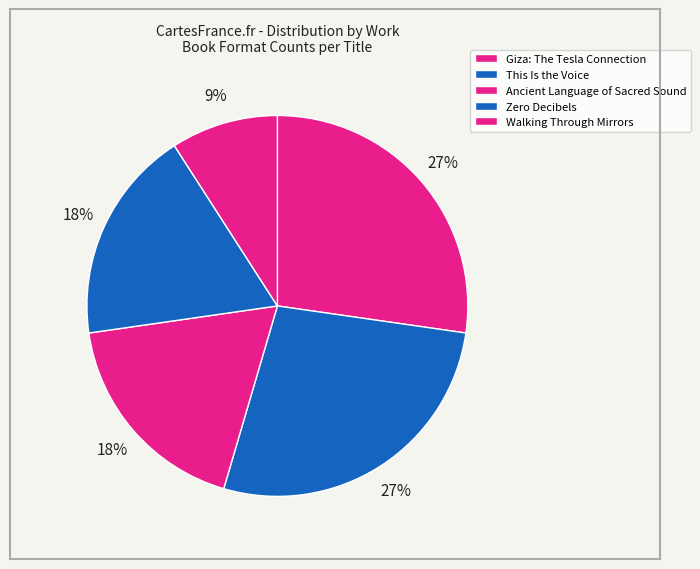

What is the total percentage of Zero Decibels and This Is the Voice?

45.5%